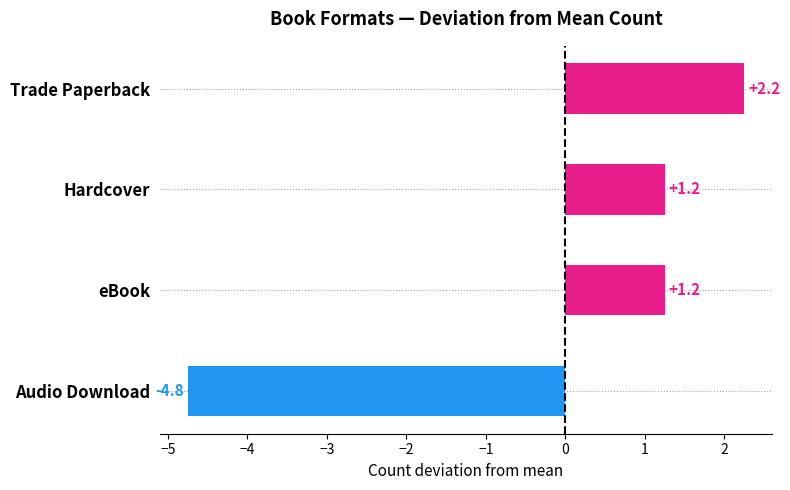

What is the difference between the second highest and minimum values?

6.0